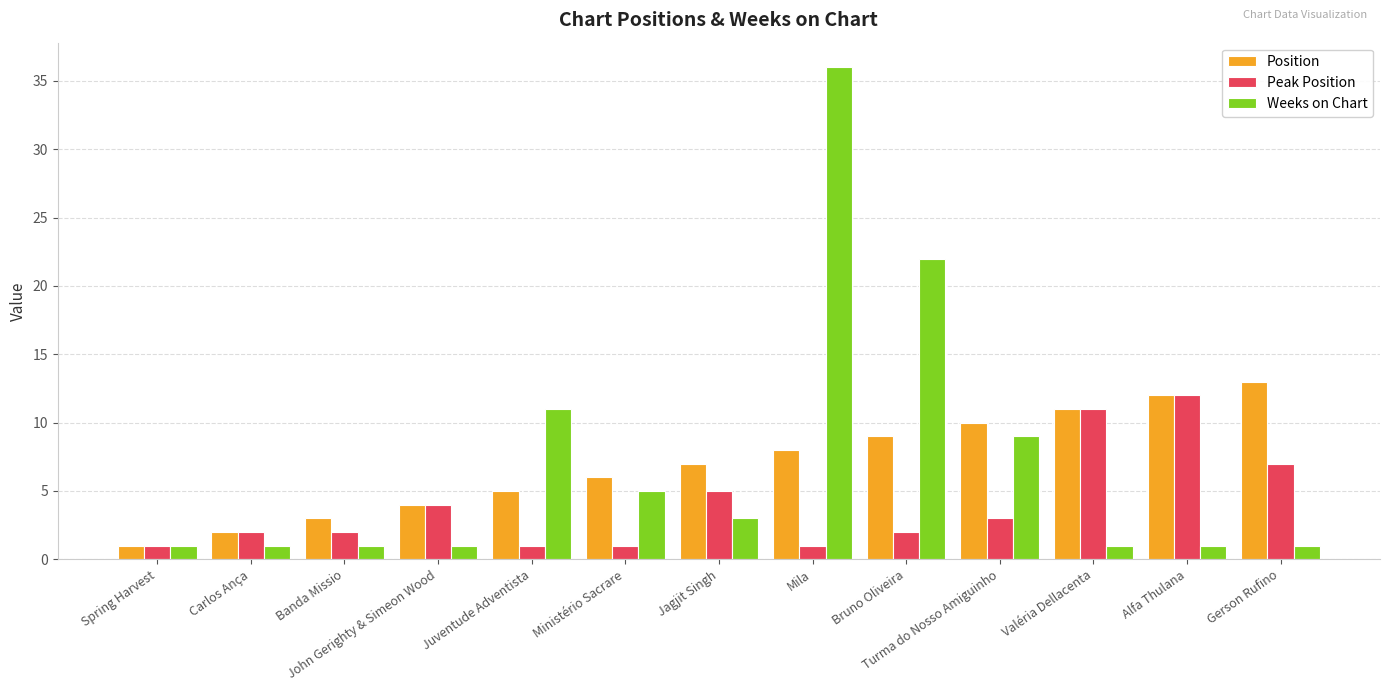

What is the minimum value shown in the chart?

1